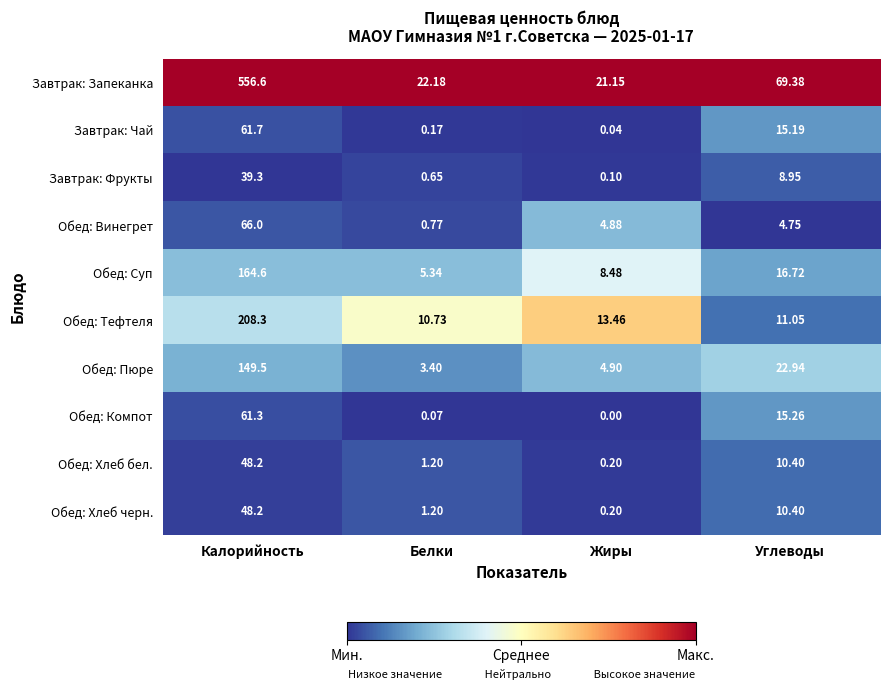

Between Белки and Жиры, which series saw the biggest shift?

Обед: Винегрет